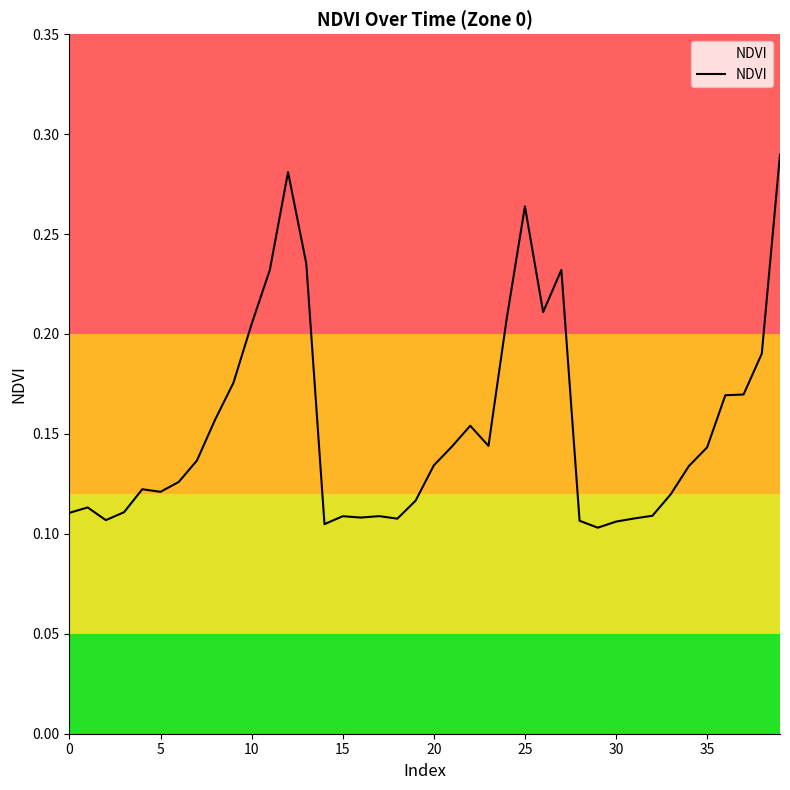

What is the smallest value displayed?

0.1